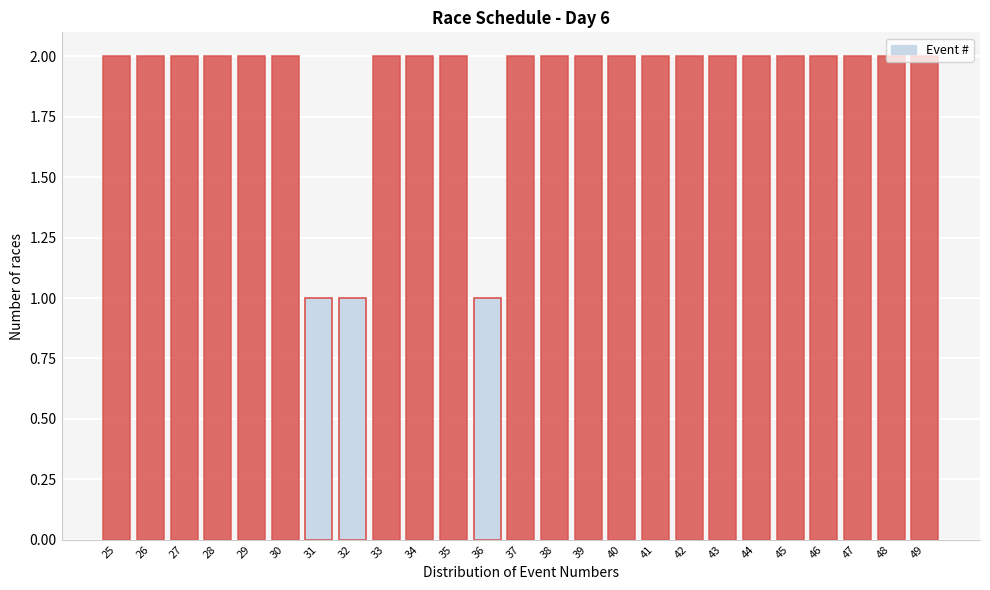

Between 46 and 36, which is larger?

46